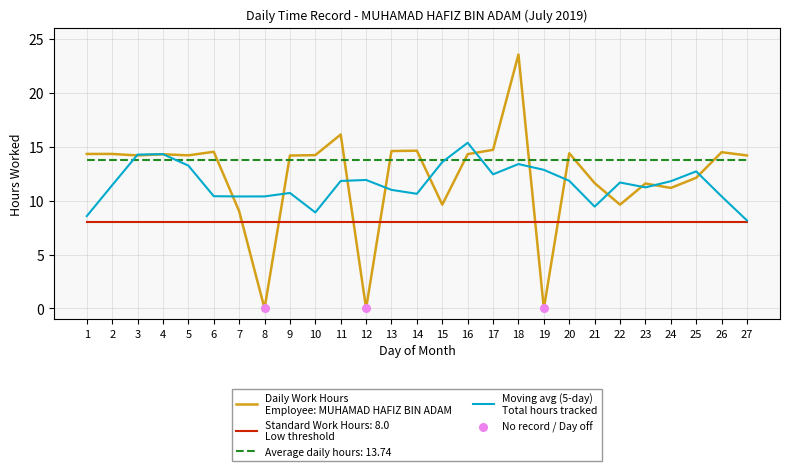

What is the difference between the highest and lowest values at 7?

5.7